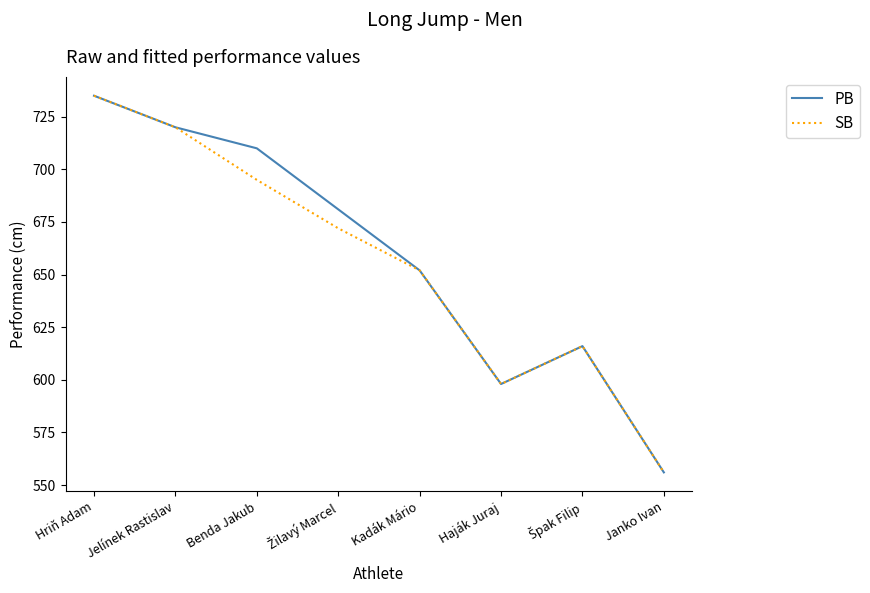

At which label is SB closest to 645?

Kadák Mário